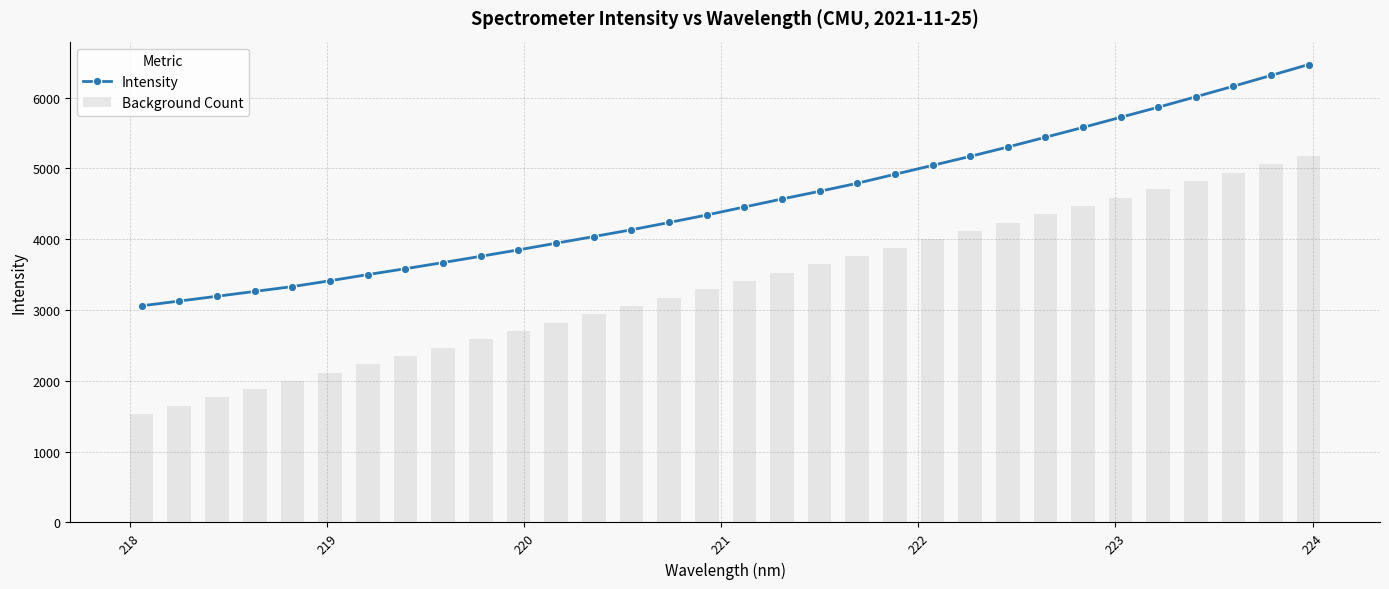

What is the value of the Intensity point at the 19th from the left?

4678.1